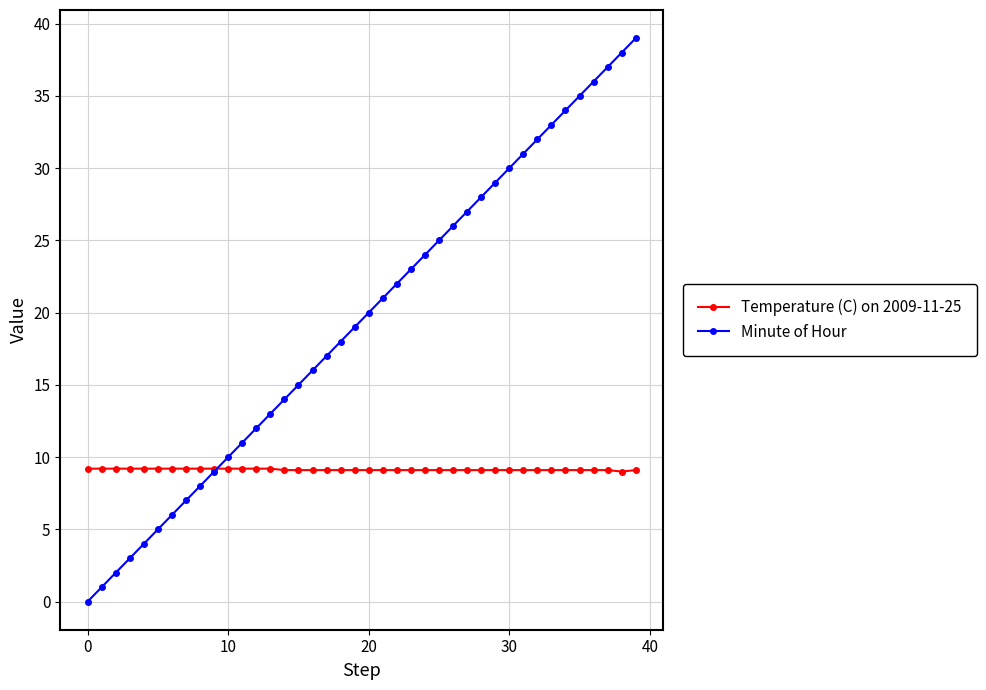

Count the number of data series in this chart.

2